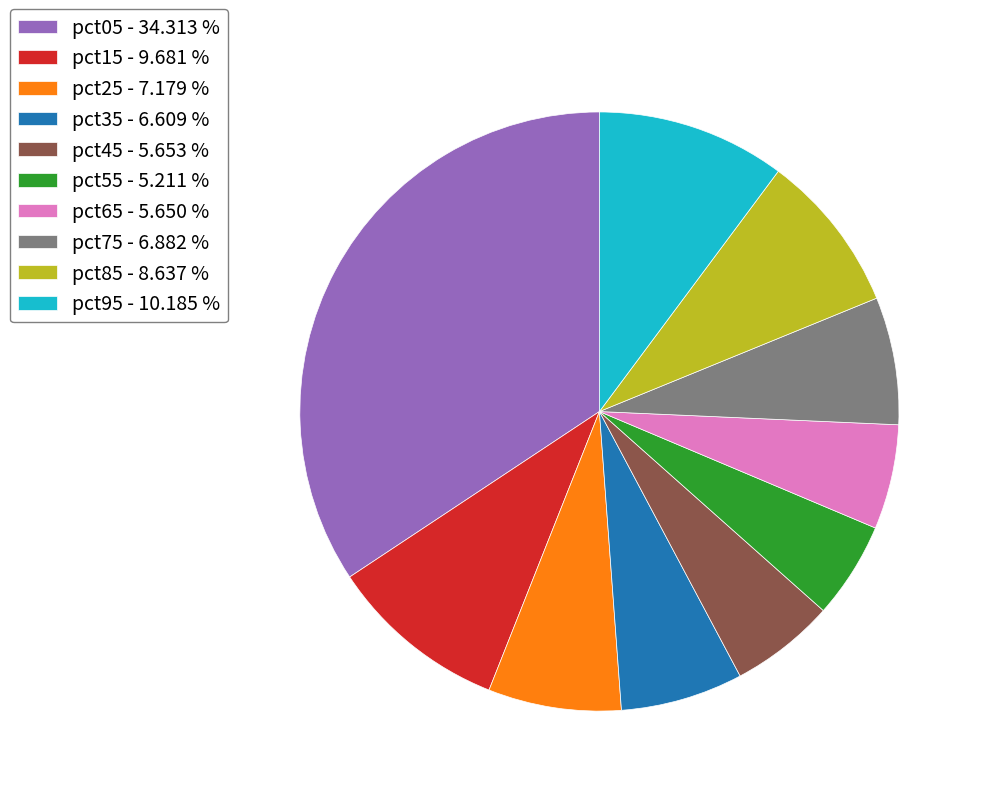

Is pct15 the majority of the pie?

No